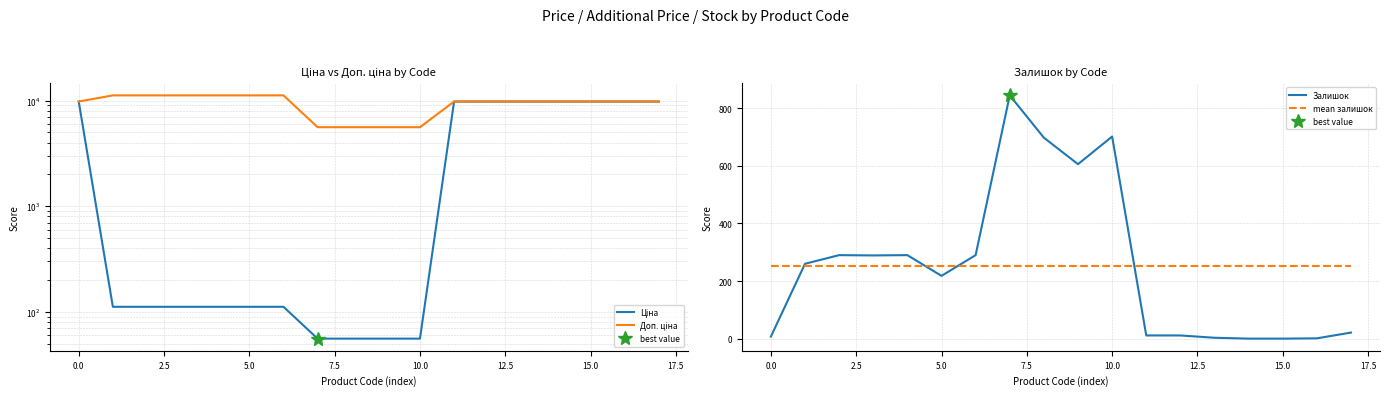

Is this an area chart (filled region under the line)?

No